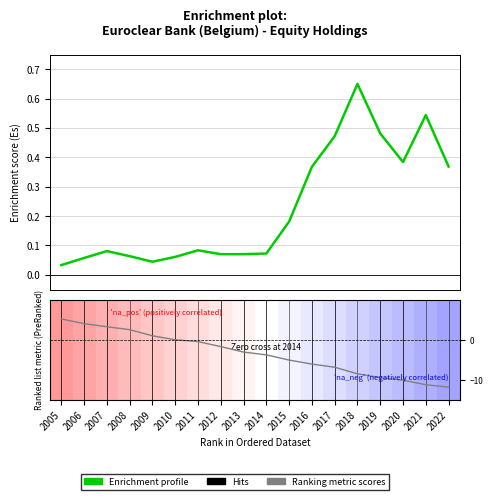

What is the total value across all series at 2009?

1.0